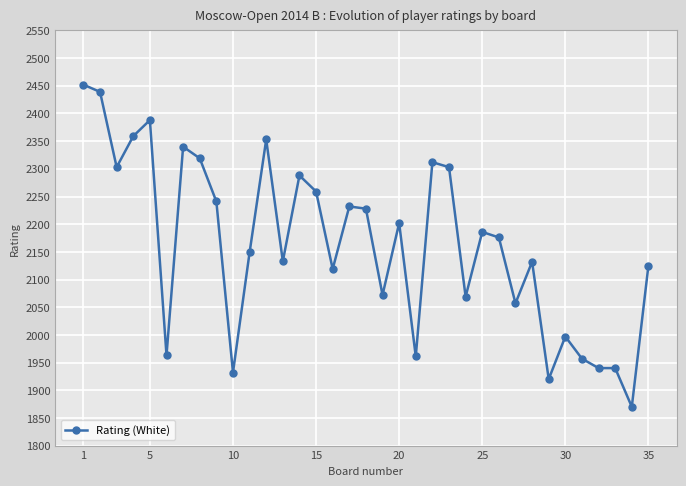

True or false: the data has more than 0 interior local peaks.

True